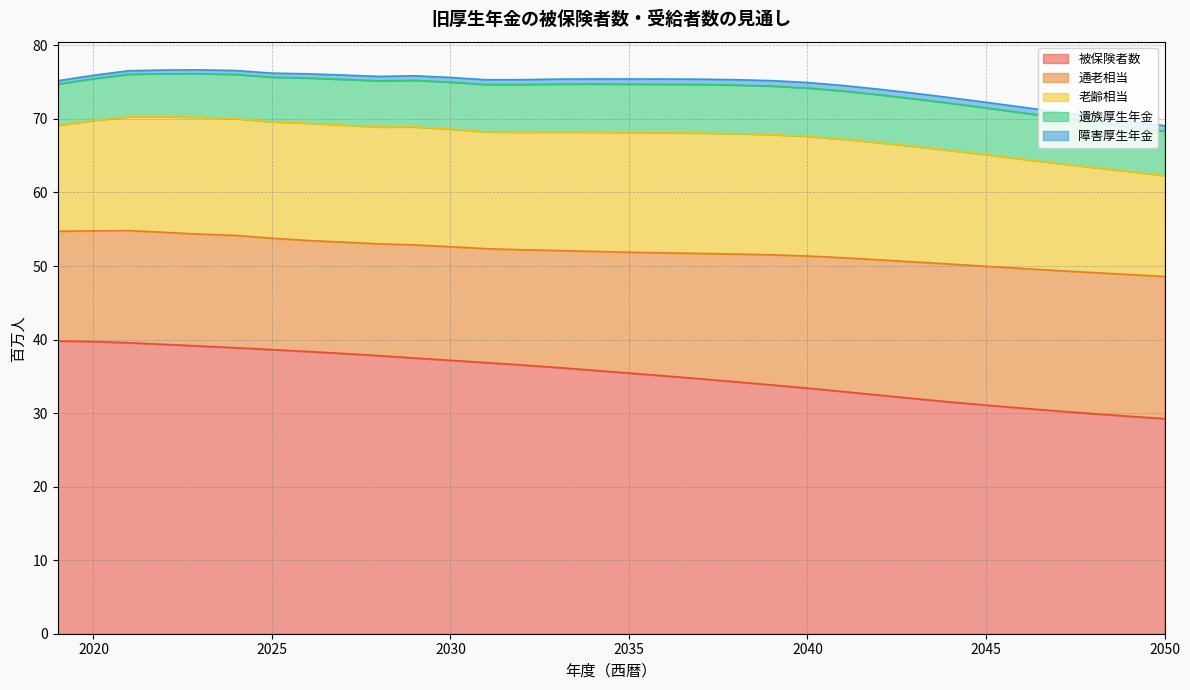

At which category is the sum across all series the highest?

2023